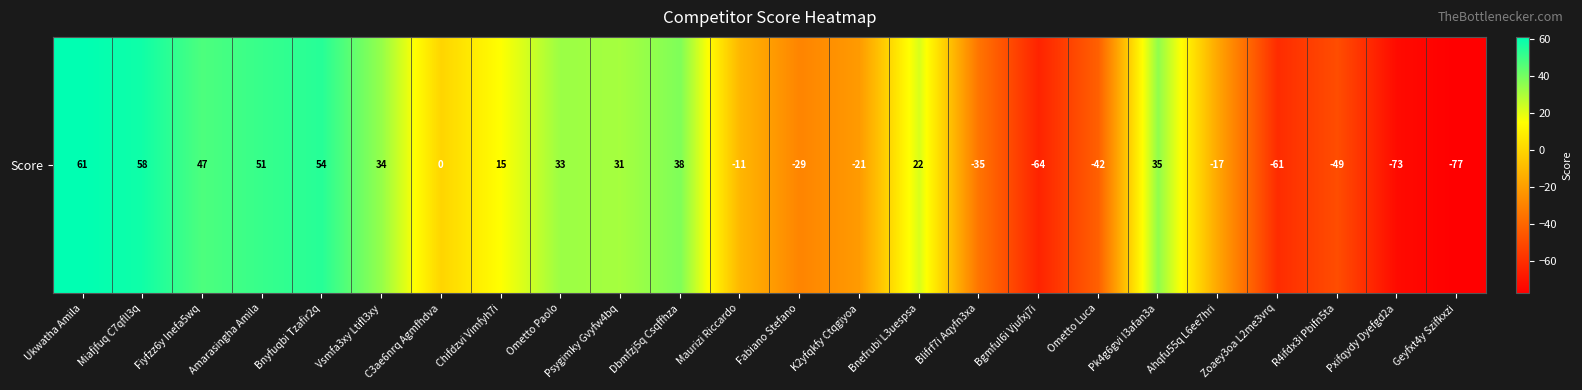

Which category has the highest value across all series?

Ukwatha Amila